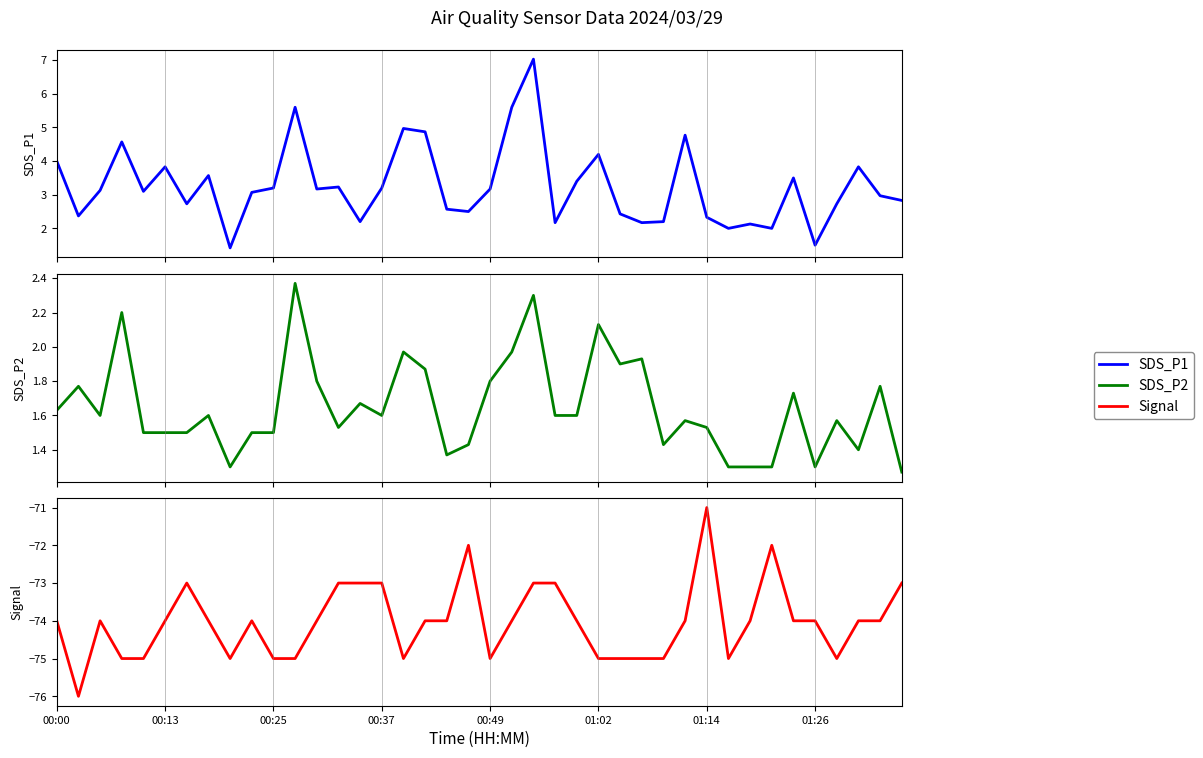

What is the sum of the SDS_P1 values at 34 and 12?

6.7